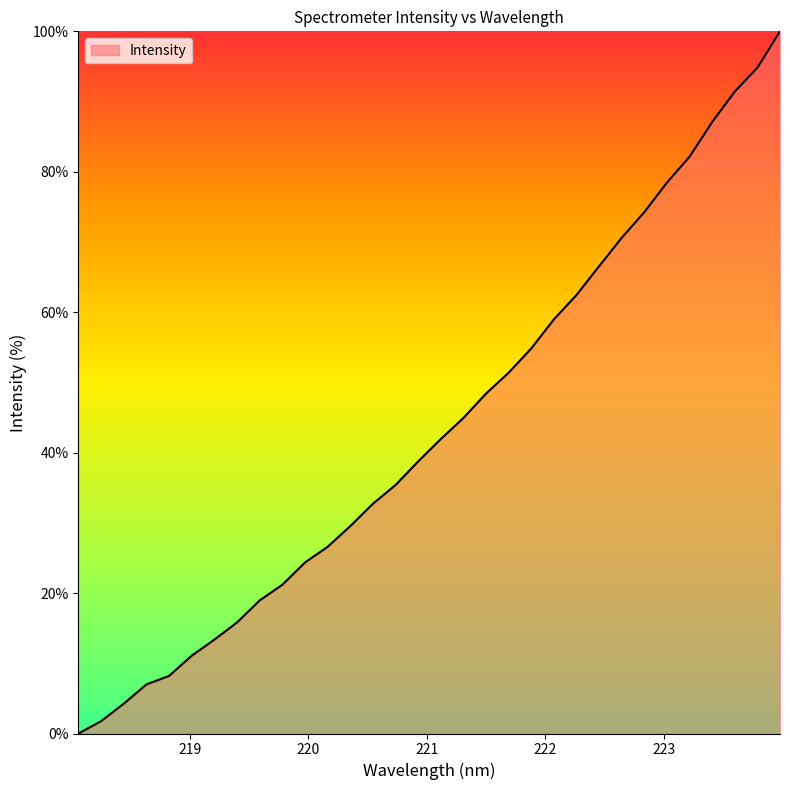

What is the difference between the maximum and minimum values?

100.0